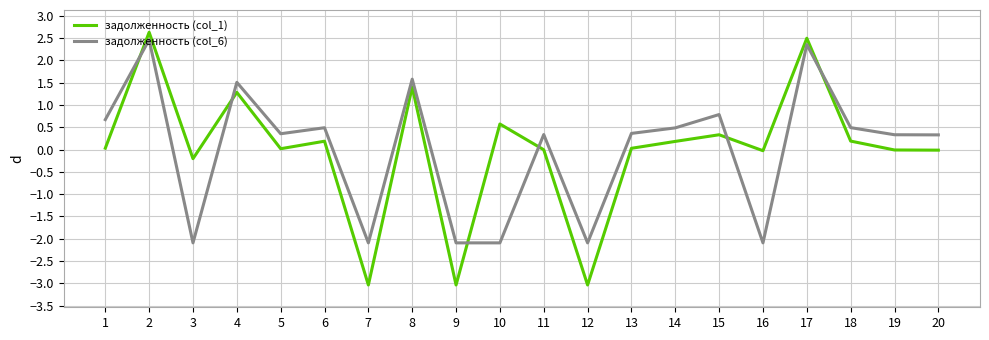

Where does the задолженность (col_6) series first go above 0?

1